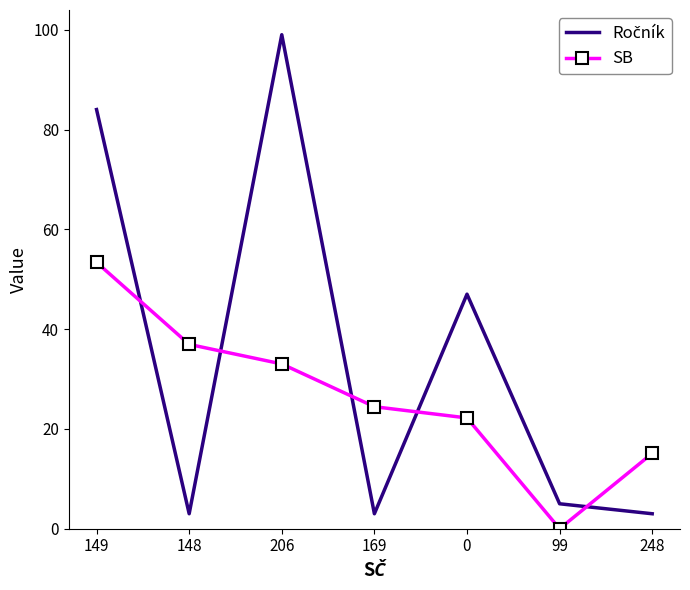

What is the difference between the SB values at 206 and 0?

10.8